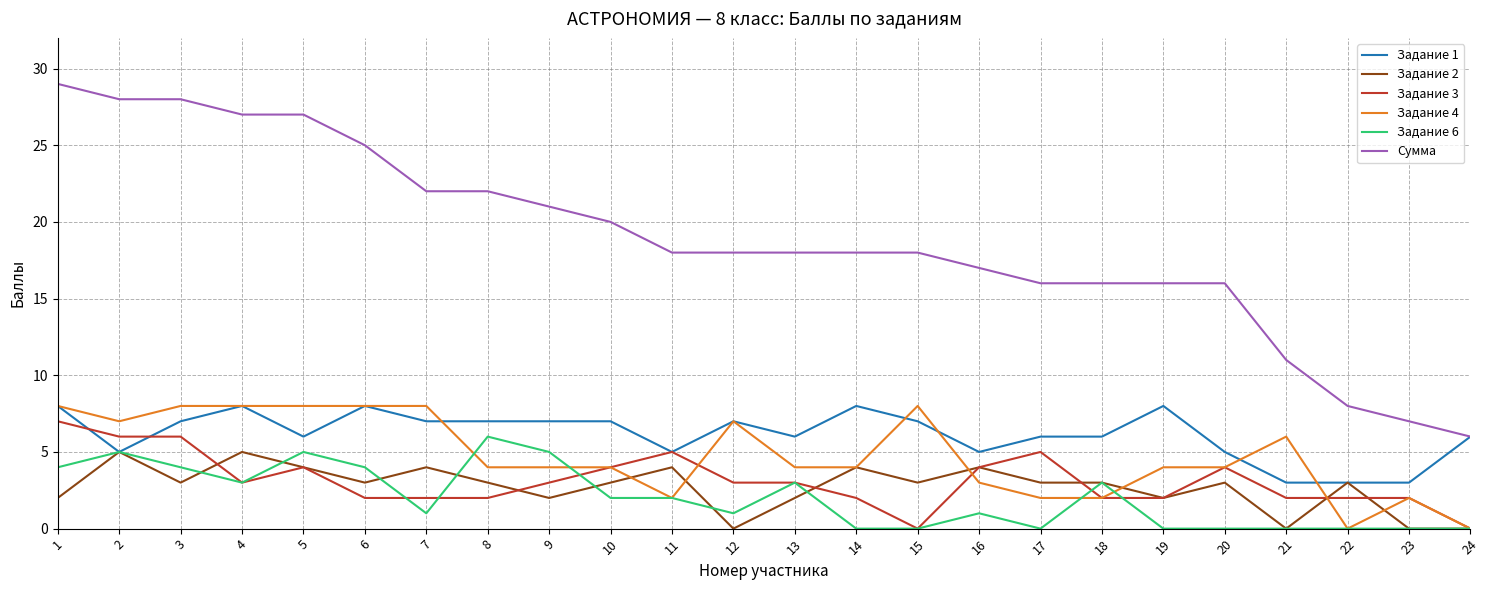

True or false: Сумма and Задание 6 intersect in this chart.

False